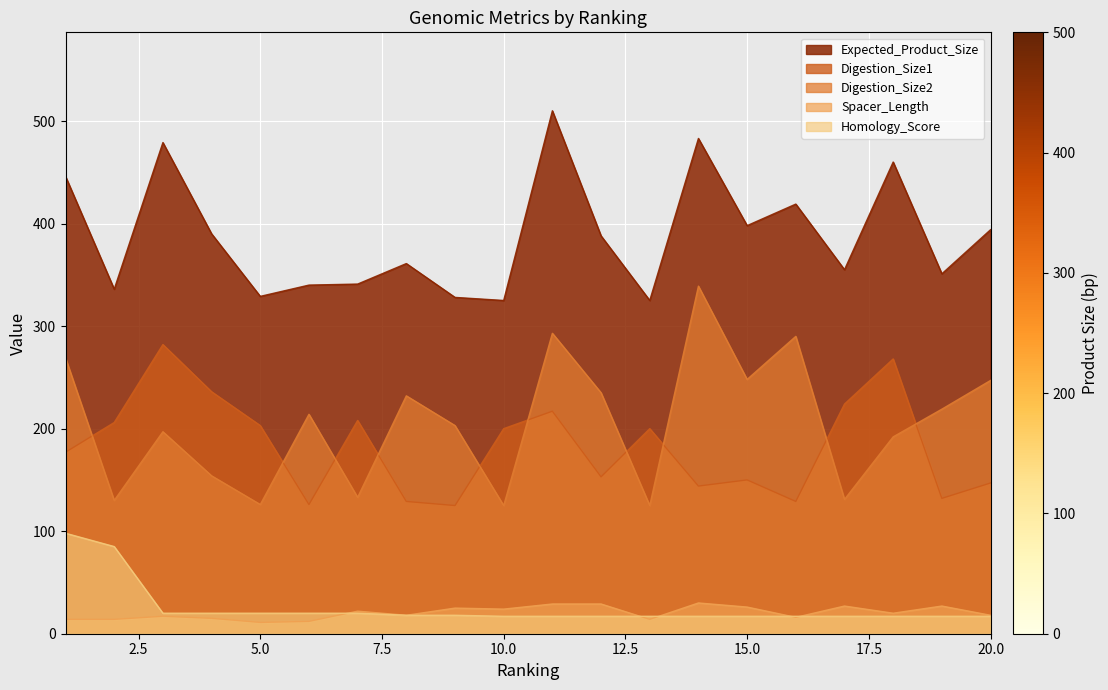

List the labels in order of Expected_Product_Size value, smallest first.

10, 13, 9, 5, 2, 6, 7, 19, 17, 8, 12, 4, 20, 15, 16, 1, 18, 3, 14, 11